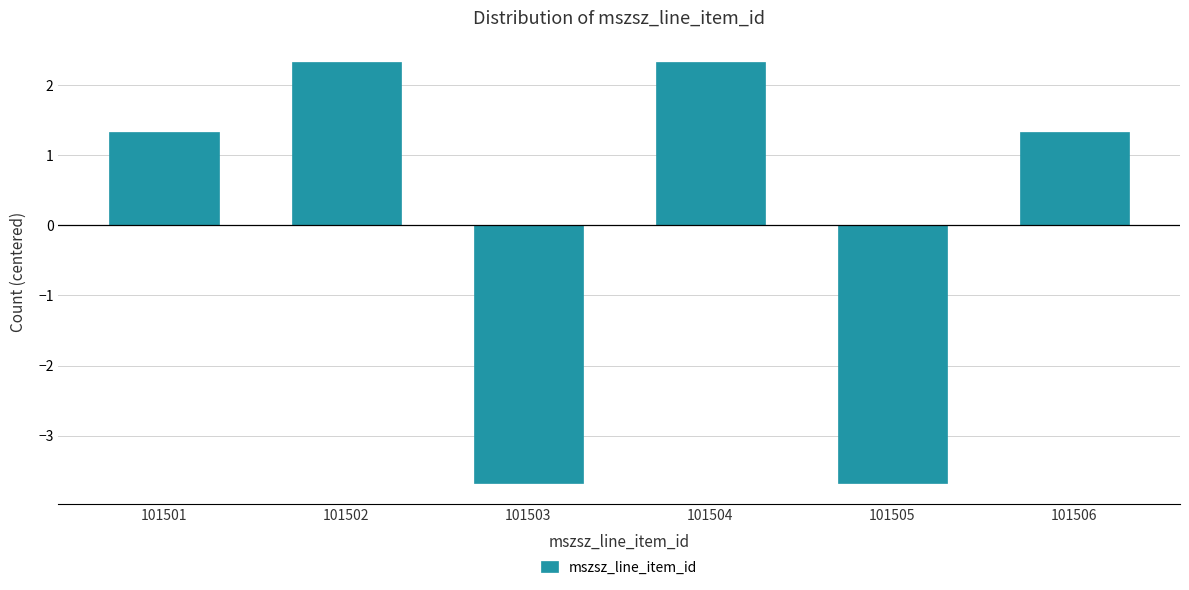

Reading right to left, extract all data points from this chart.

1.3	-3.7	2.3	-3.7	2.3	1.3